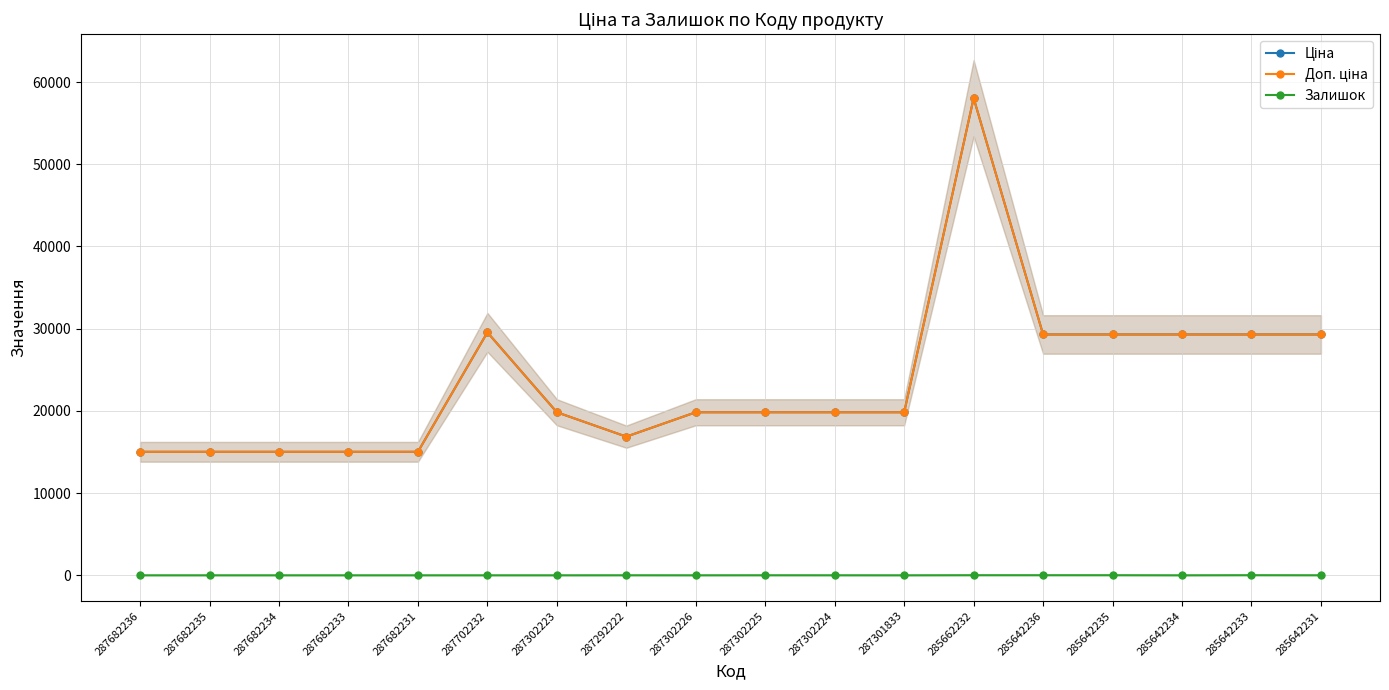

What is the total value across all series at 285662232?

116086.1